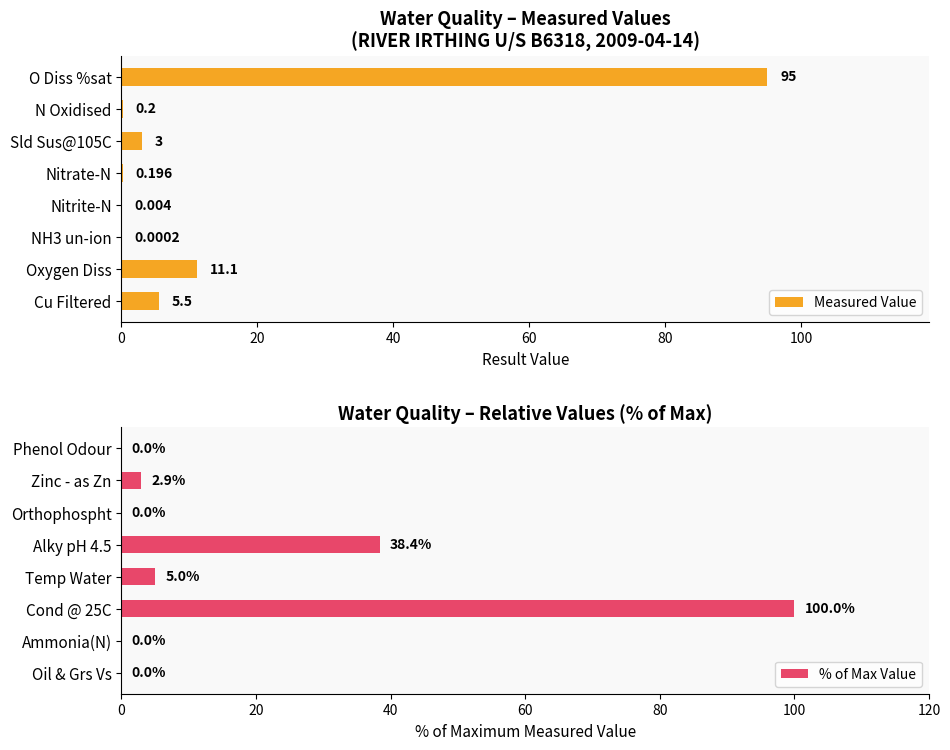

Where is Measured Value nearest to the value 47?

Oxygen Diss